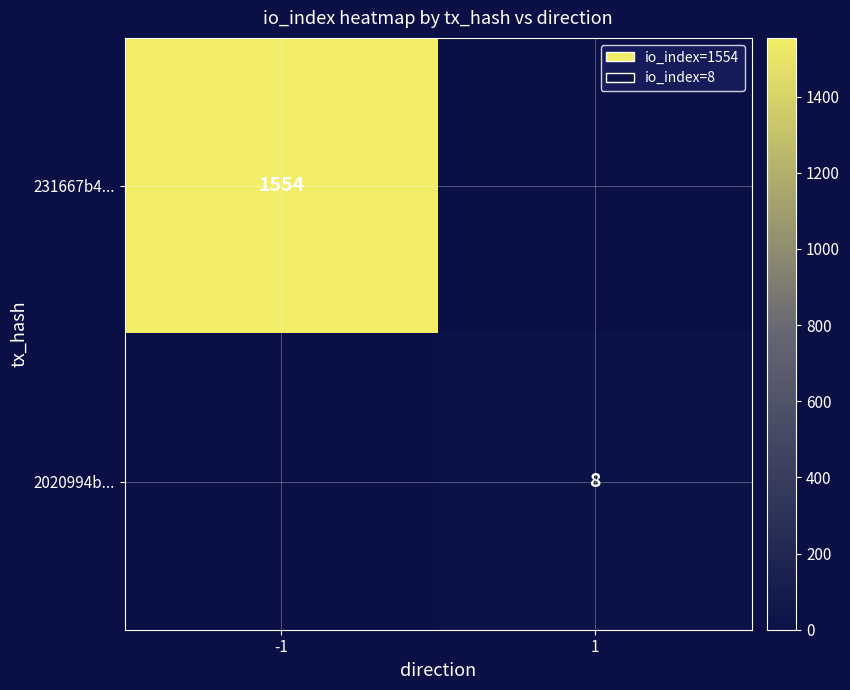

What is the total value across all series at -1?

1554